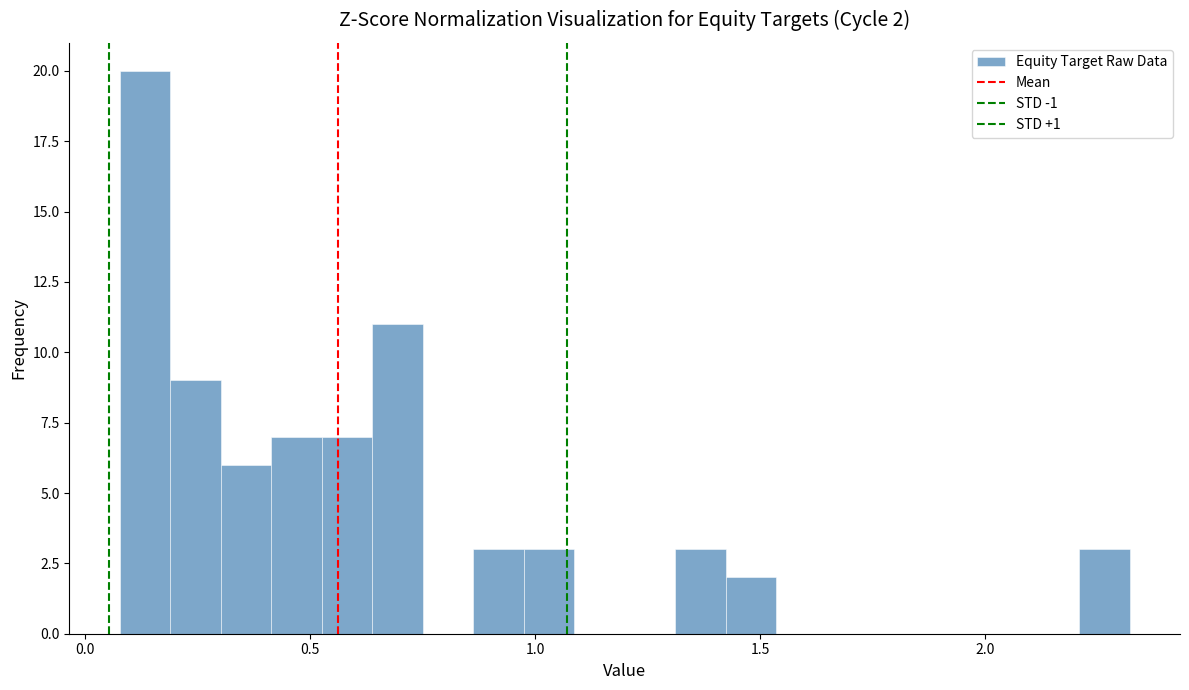

Around what value on the x-axis is the tallest bar? Give the approximate position of its centre, as read against the axis.

0.15